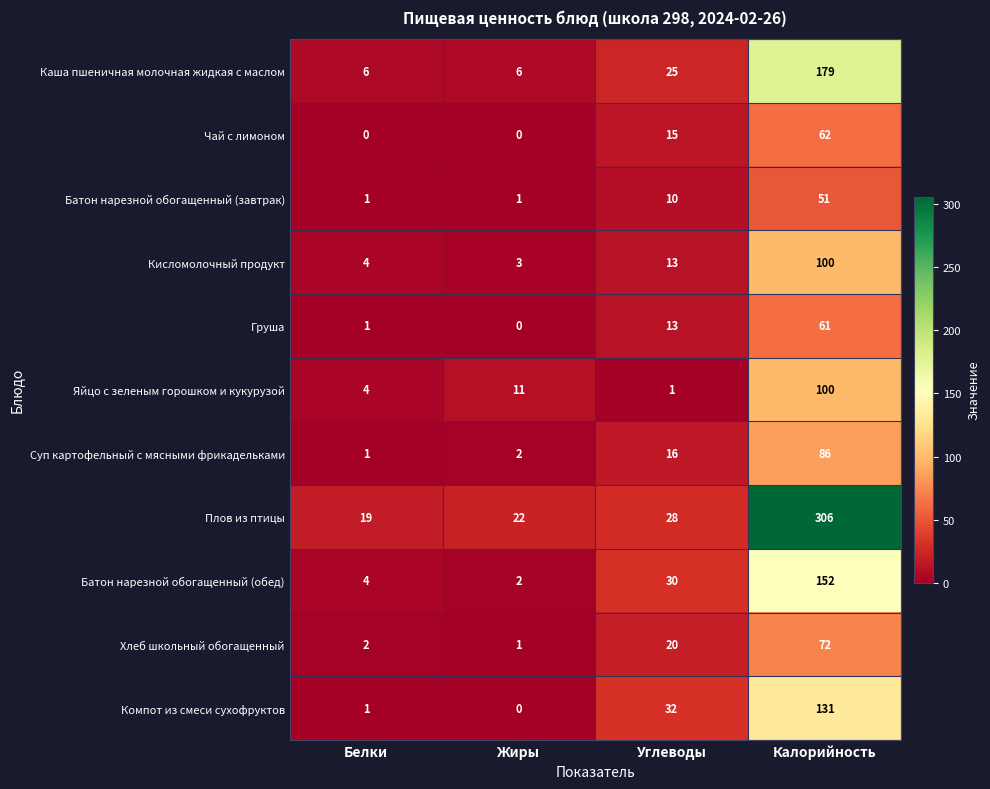

What is the spread (max minus min) of values at Калорийность?

255